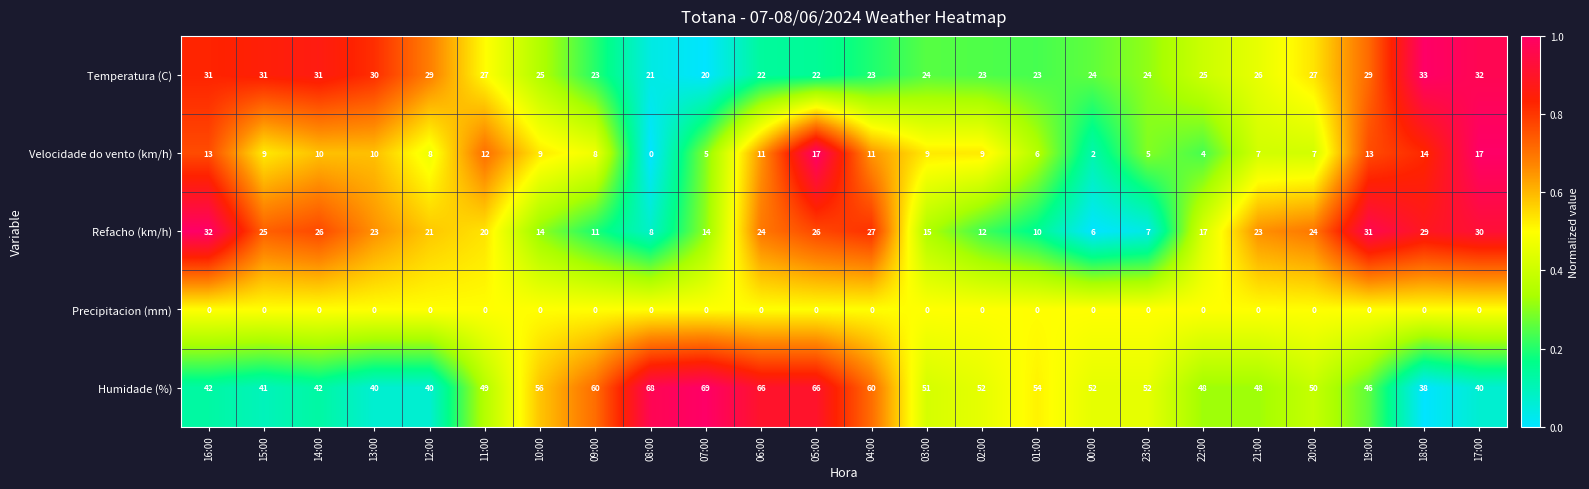

Rank the series by their maximum value, from lowest to highest.

Precipitacion (mm), Velocidade do vento (km/h), Refacho (km/h), Temperatura (C), Humidade (%)